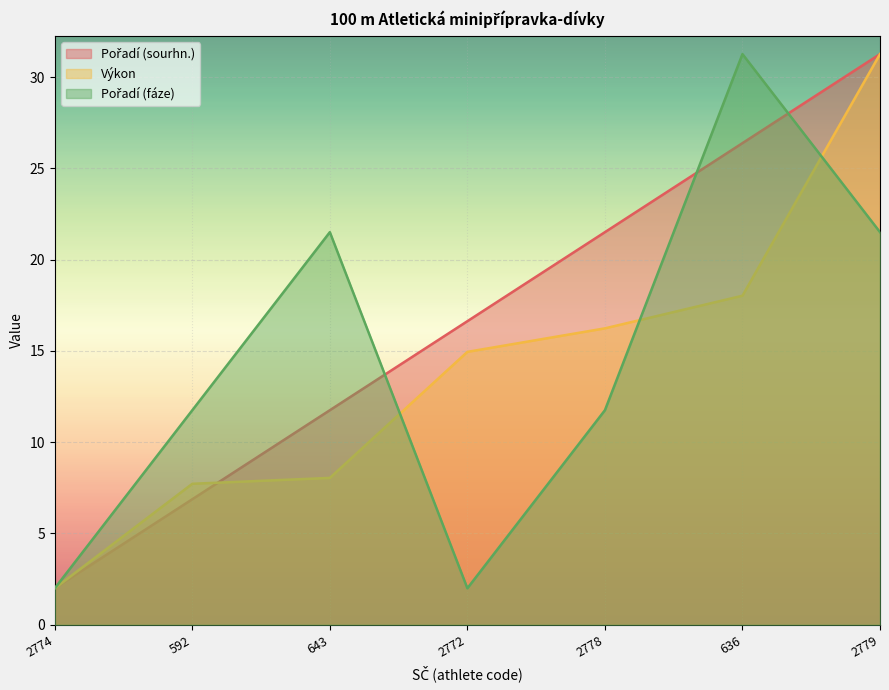

Read the Výkon value at 643.

8.0